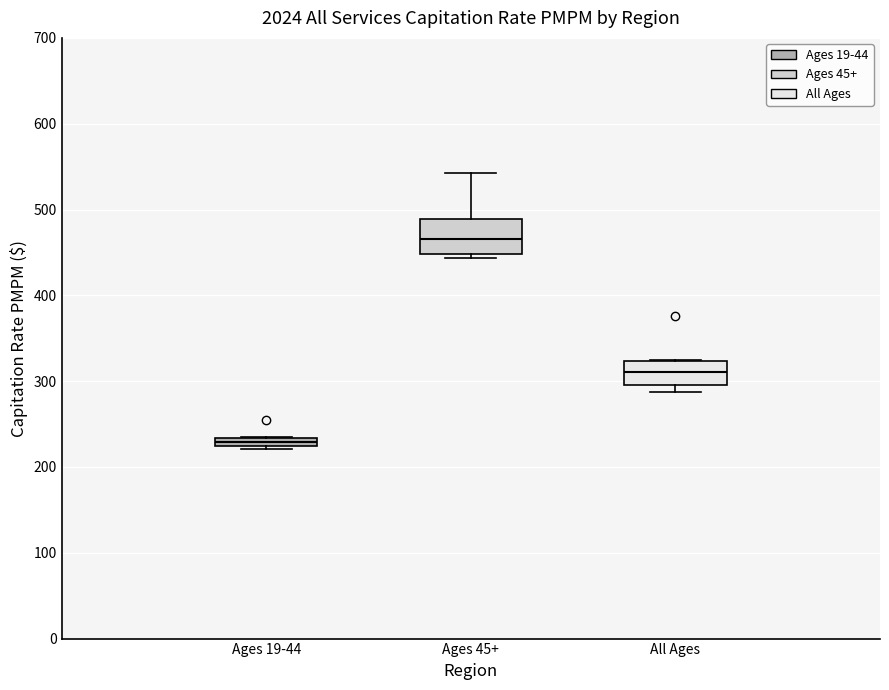

Which box has the lowest median line?

Ages 19-44